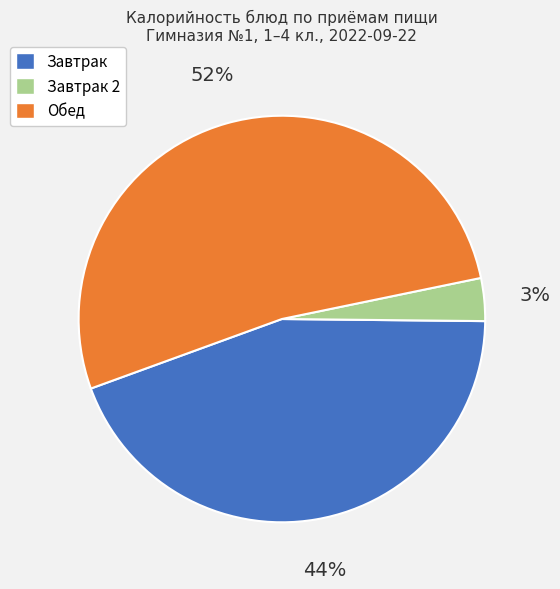

Is there a majority slice in this chart?

Yes